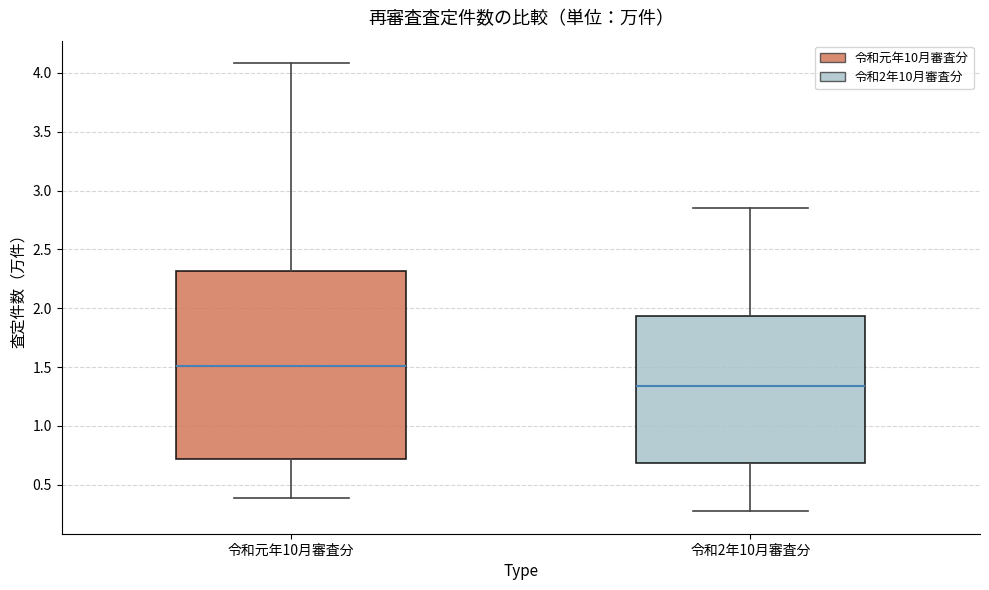

Comparing the boxes themselves (not the whiskers), which one is the tallest?

令和元年10月審査分